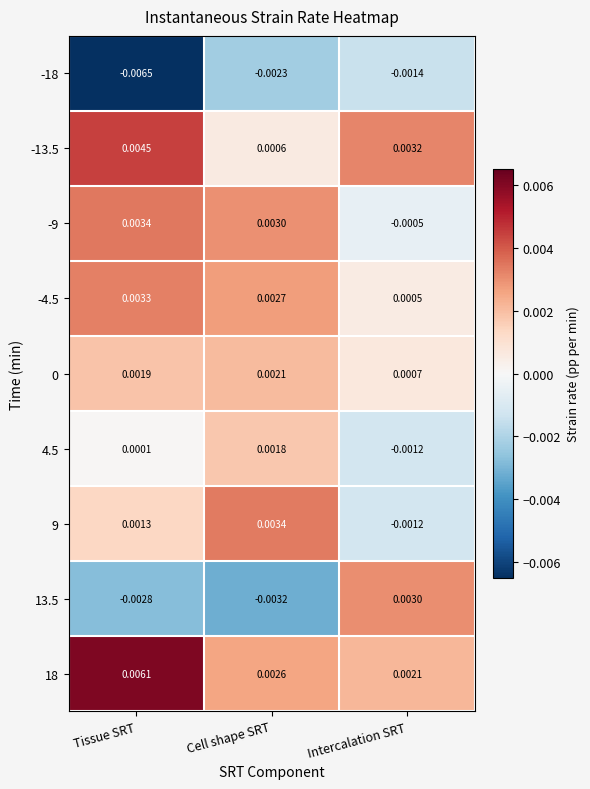

Where is -13.5 nearest to the value 0?

Cell shape SRT